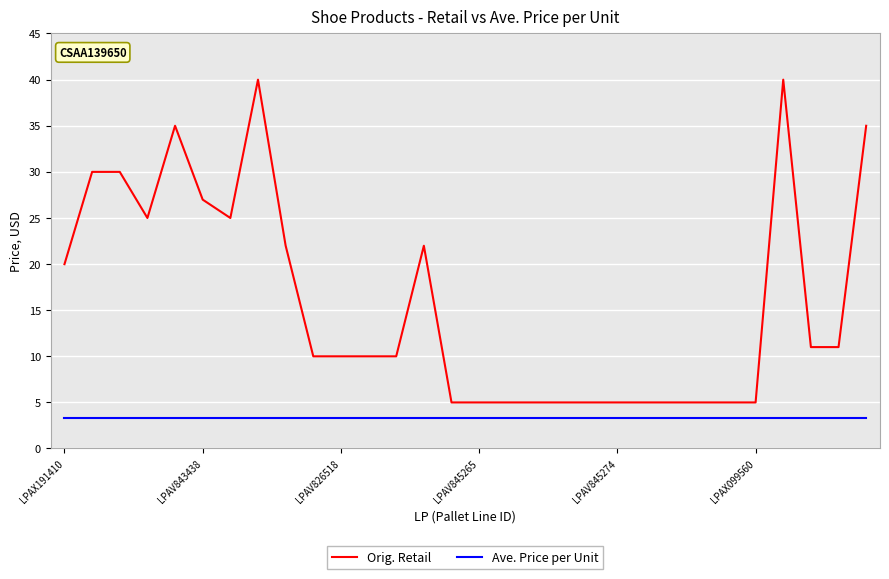

What is the minimum value for Orig. Retail?

5.0